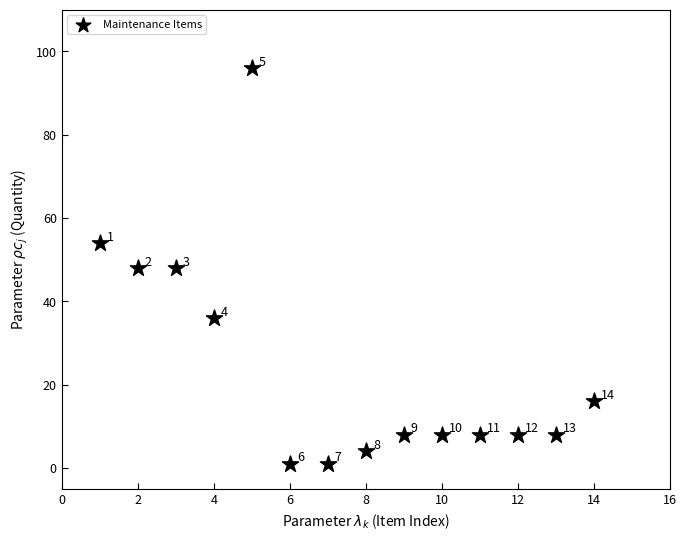

What Y value in the scatter plot is closest to 48?

48